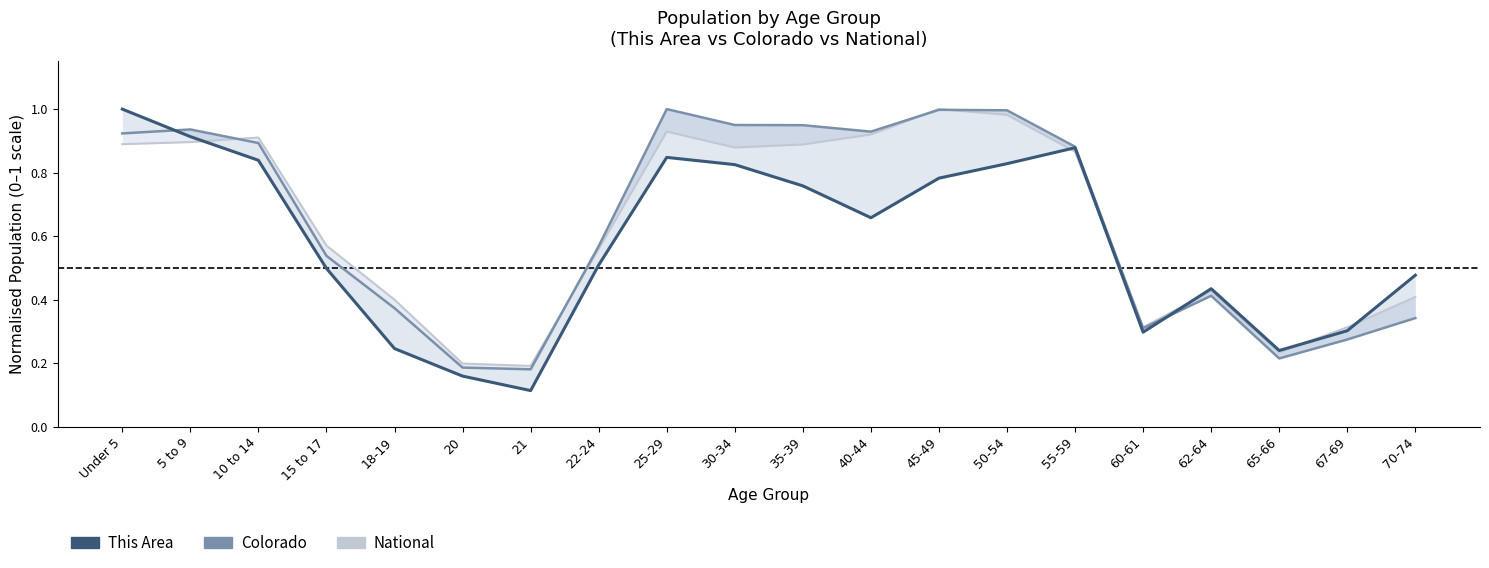

How many interior local peaks does the This Area series have?

3